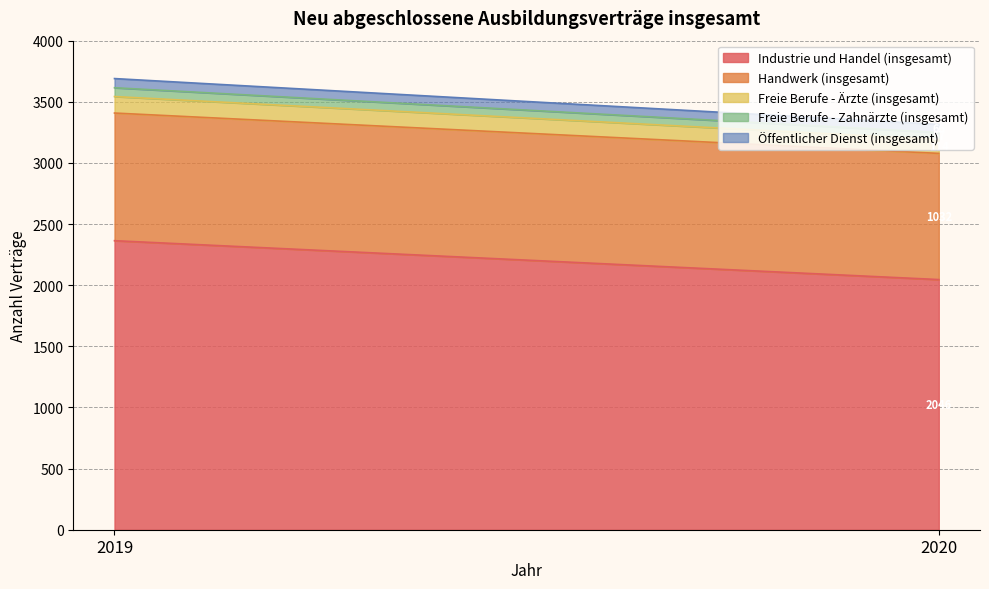

How many series are shown in this chart?

5